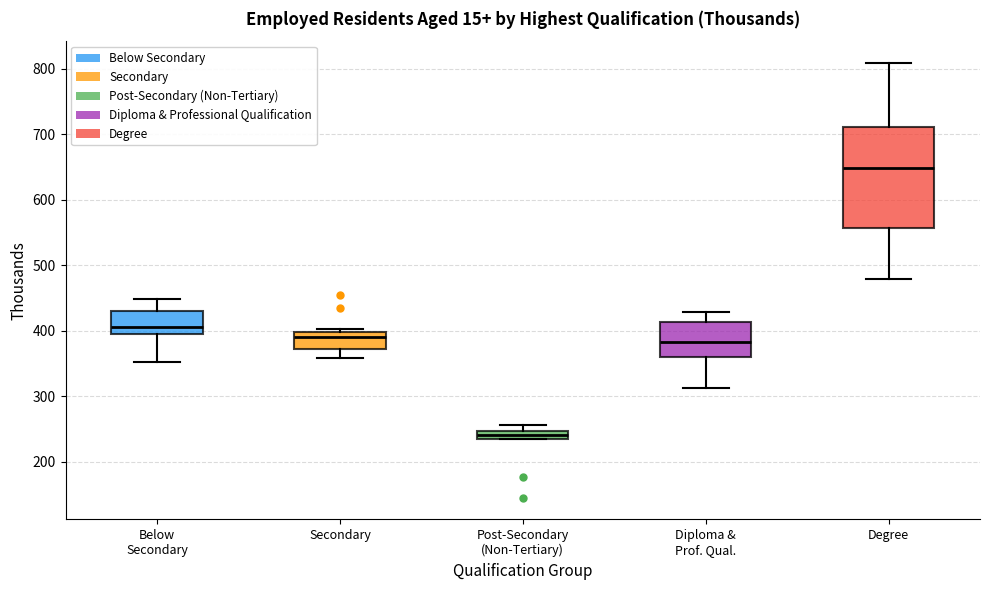

Where is the lower edge of the box for Diploma & Prof. Qual. on the y-axis? The values are not printed on the chart, so give them approximately, as read against the axis.

360